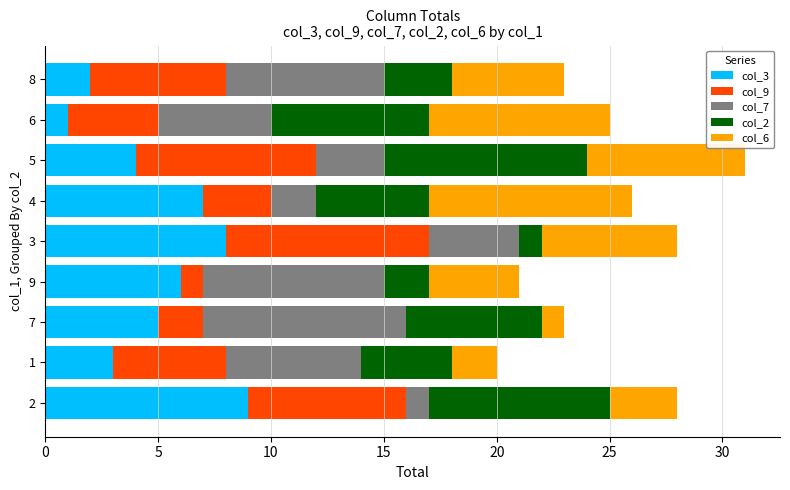

The value of col_3 at 7 is 7. True or false?

False